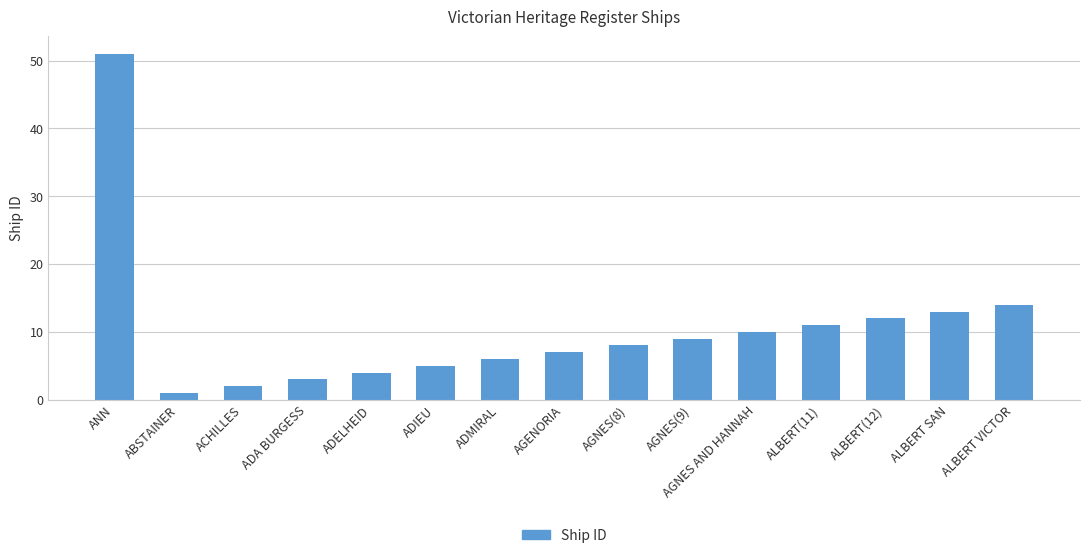

Which has a higher value, ALBERT(11) or AGNES(8)?

ALBERT(11)